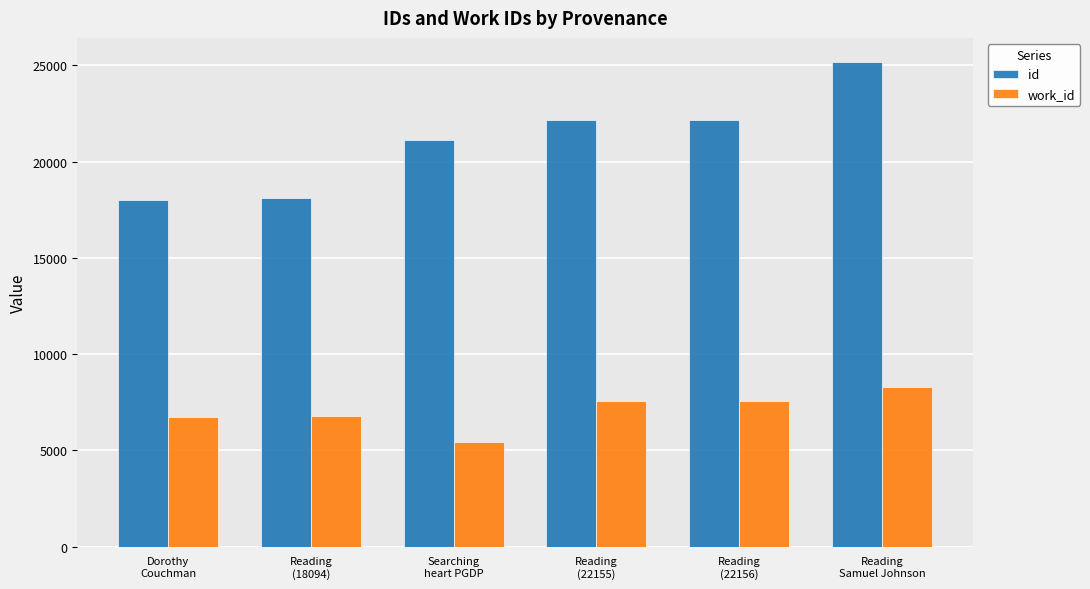

True or false: work_id has a value of 6786 at Reading
(18094).

True